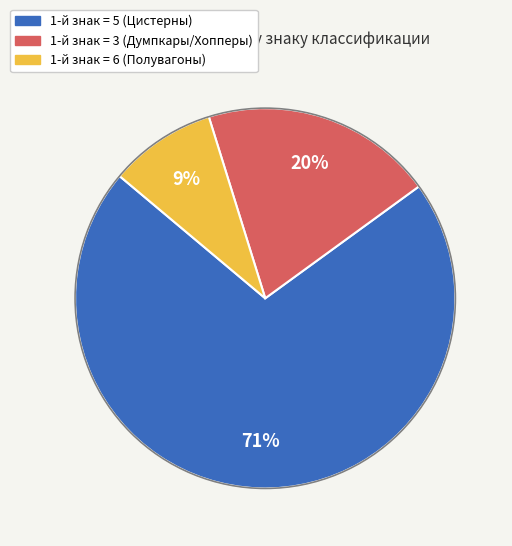

To the nearest percent, what is the average slice percentage?

33%